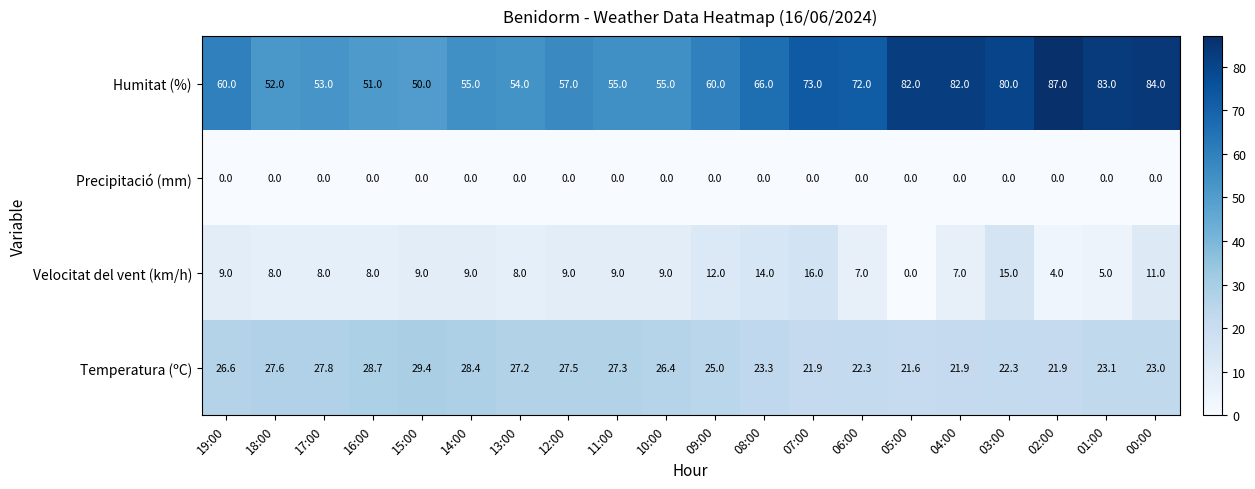

Is the value of Humitat (%) at 05:00 greater than the value of Temperatura (ºC) at 08:00?

Yes